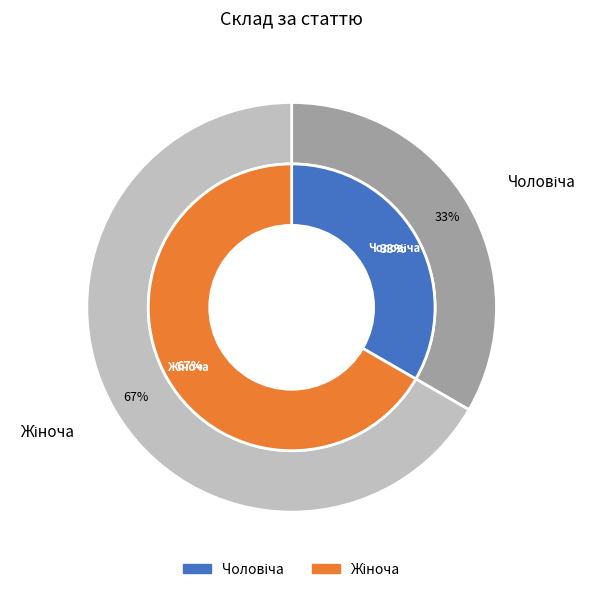

Approximately how many times larger is the value at Чоловіча compared to Жіноча?

0.5